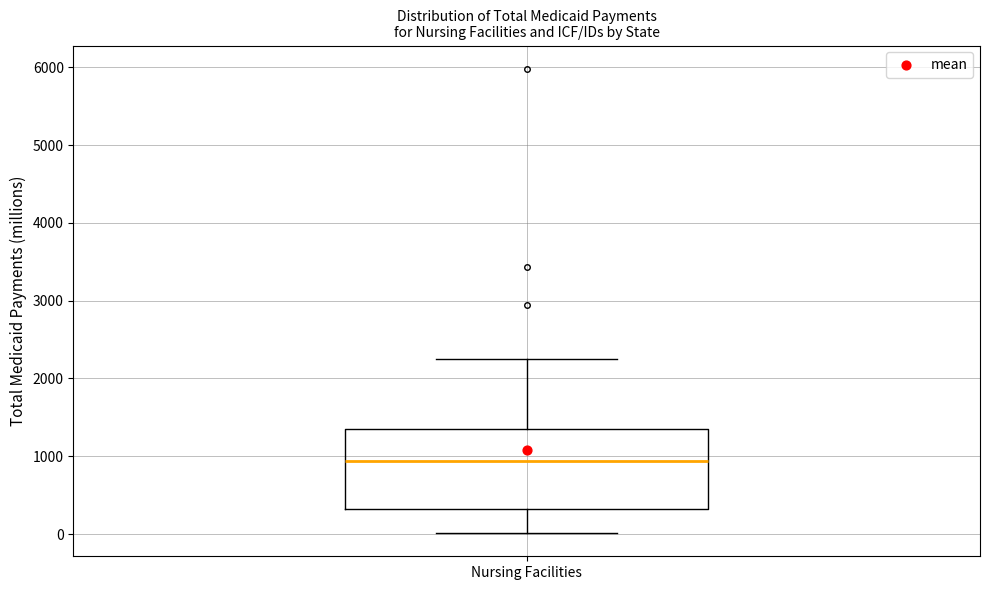

Transcribe this box plot: give where the median line is, the range the box spans, and where the two whiskers end, as read against the y-axis. The values are not printed on the chart, so give them approximately, as read against the axis.

median 900, box 300 to 1300, whiskers 0 to 2300